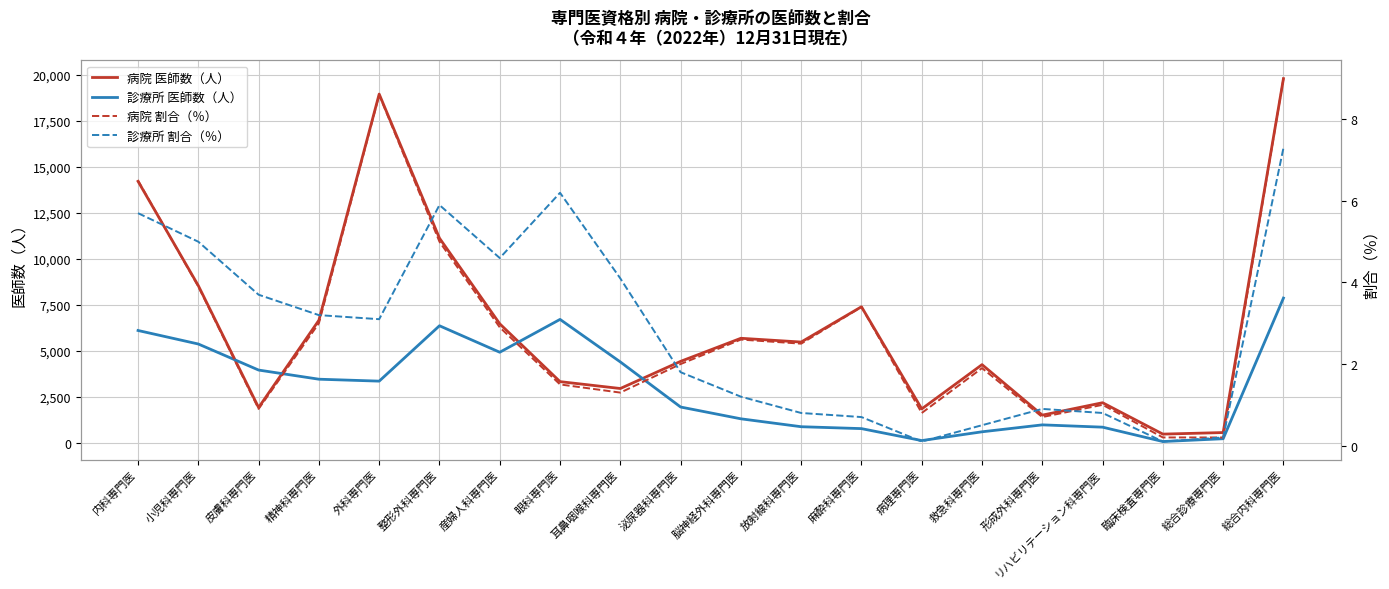

Reading left to right, transcribe all the data shown in this chart.

病院 医師数（人）: 内科専門医=14204.0	小児科専門医=8531.0	皮膚科専門医=1907.0	精神科専門医=6653.0	外科専門医=18946.0	整形外科専門医=11114.0	産婦人科専門医=6458.0	眼科専門医=3315.0	耳鼻咽喉科専門医=2941.0	泌尿器科専門医=4417.0	脳神経外科専門医=5672.0	放射線科専門医=5467.0	麻酔科専門医=7385.0	病理専門医=1833.0	救急科専門医=4239.0	形成外科専門医=1494.0	リハビリテーション科専門医=2169.0	臨床検査専門医=462.0	総合診療専門医=547.0	総合内科専門医=19787.0
診療所 医師数（人）: 内科専門医=6095.0	小児科専門医=5360.0	皮膚科専門医=3944.0	精神科専門医=3447.0	外科専門医=3342.0	整形外科専門医=6352.0	産婦人科専門医=4913.0	眼科専門医=6698.0	耳鼻咽喉科専門医=4386.0	泌尿器科専門医=1935.0	脳神経外科専門医=1294.0	放射線科専門医=864.0	麻酔科専門医=761.0	病理専門医=111.0	救急科専門医=588.0	形成外科専門医=965.0	リハビリテーション科専門医=840.0	臨床検査専門医=59.0	総合診療専門医=211.0	総合内科専門医=7857.0
病院 割合（％）: 内科専門医=6.5	小児科専門医=3.9	皮膚科専門医=0.9	精神科専門医=3.0	外科専門医=8.6	整形外科専門医=5.0	産婦人科専門医=2.9	眼科専門医=1.5	耳鼻咽喉科専門医=1.3	泌尿器科専門医=2.0	脳神経外科専門医=2.6	放射線科専門医=2.5	麻酔科専門医=3.4	病理専門医=0.8	救急科専門医=1.9	形成外科専門医=0.7	リハビリテーション科専門医=1.0	臨床検査専門医=0.2	総合診療専門医=0.2	総合内科専門医=9.0
診療所 割合（％）: 内科専門医=5.7	小児科専門医=5.0	皮膚科専門医=3.7	精神科専門医=3.2	外科専門医=3.1	整形外科専門医=5.9	産婦人科専門医=4.6	眼科専門医=6.2	耳鼻咽喉科専門医=4.1	泌尿器科専門医=1.8	脳神経外科専門医=1.2	放射線科専門医=0.8	麻酔科専門医=0.7	病理専門医=0.1	救急科専門医=0.5	形成外科専門医=0.9	リハビリテーション科専門医=0.8	臨床検査専門医=0.1	総合診療専門医=0.2	総合内科専門医=7.3